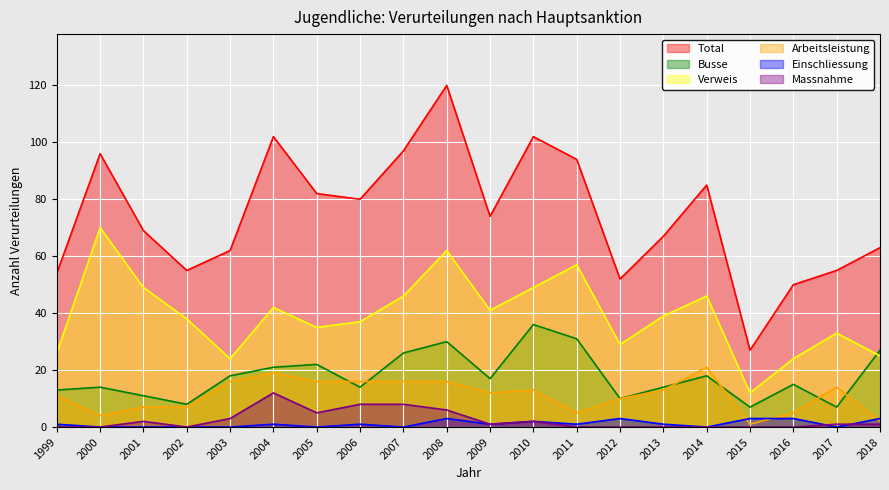

At which category is the sum across all series the highest?

2008